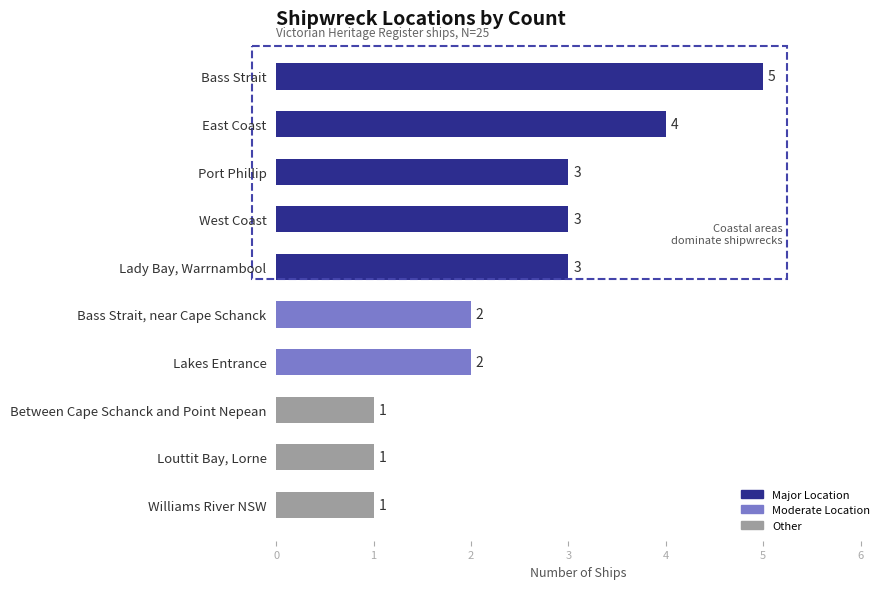

What is the ratio of the value at East Coast to the value at Port Phillip?

1.3